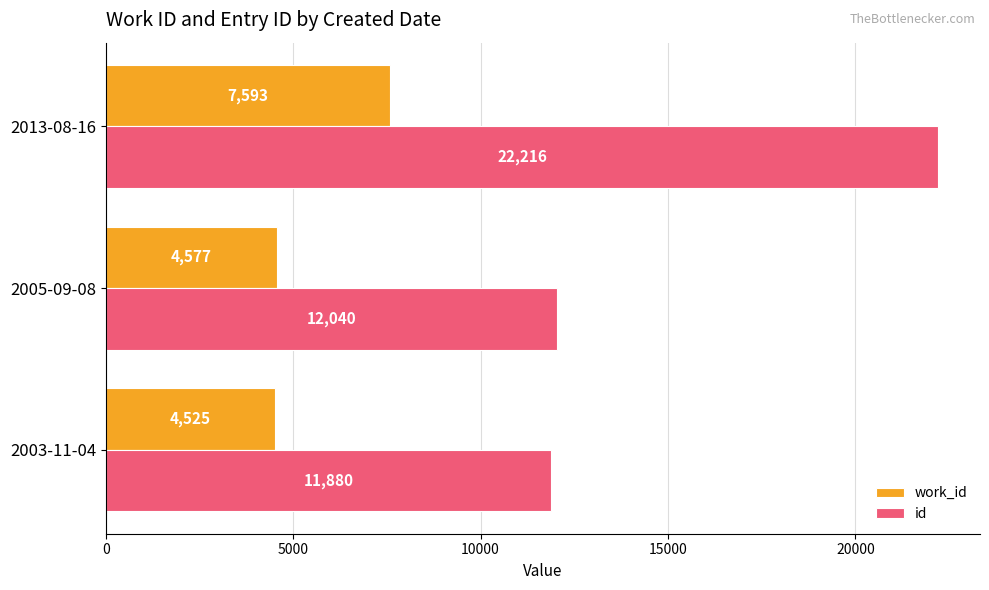

Which series has the largest total across all categories?

id